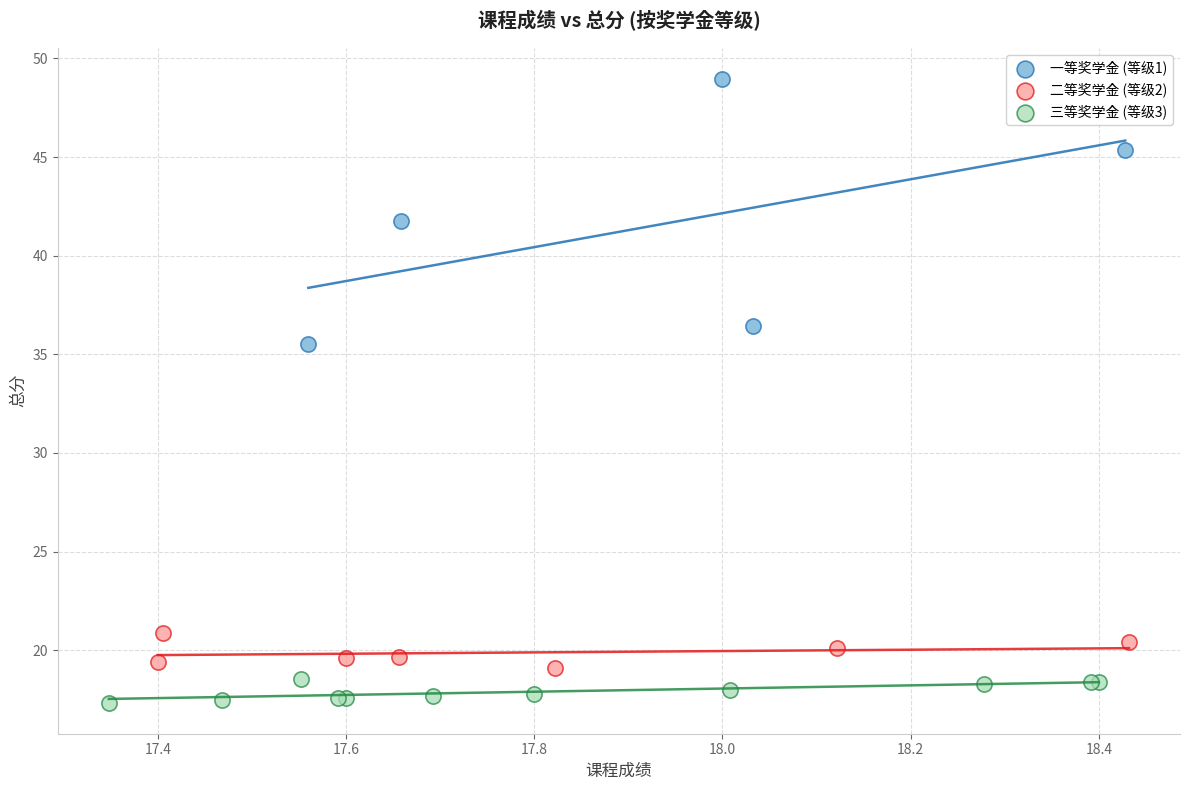

Which series has the widest spread of Y values?

一等奖学金 (等级1)